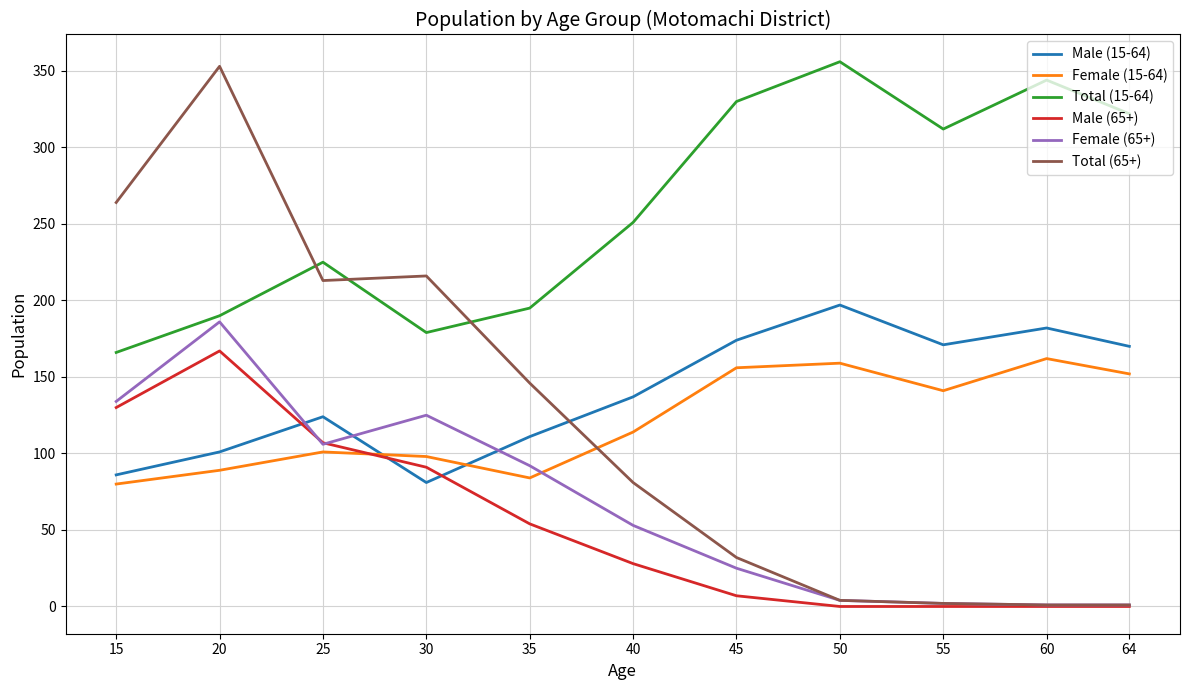

What is the sum of the Total (15-64) values at 15 and 64?

488